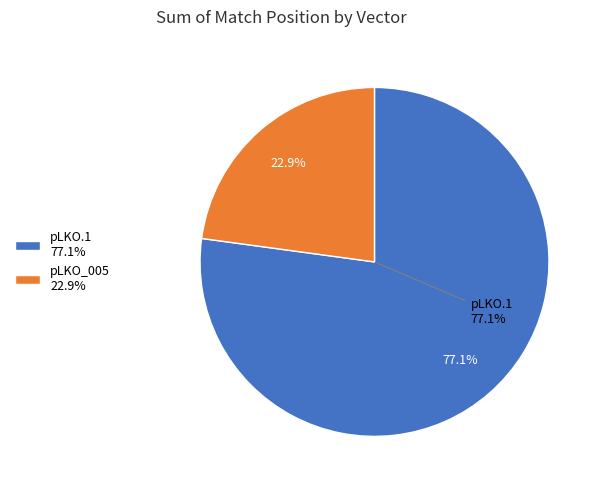

The pLKO_005 slice represents 1% of the pie. True or false?

False